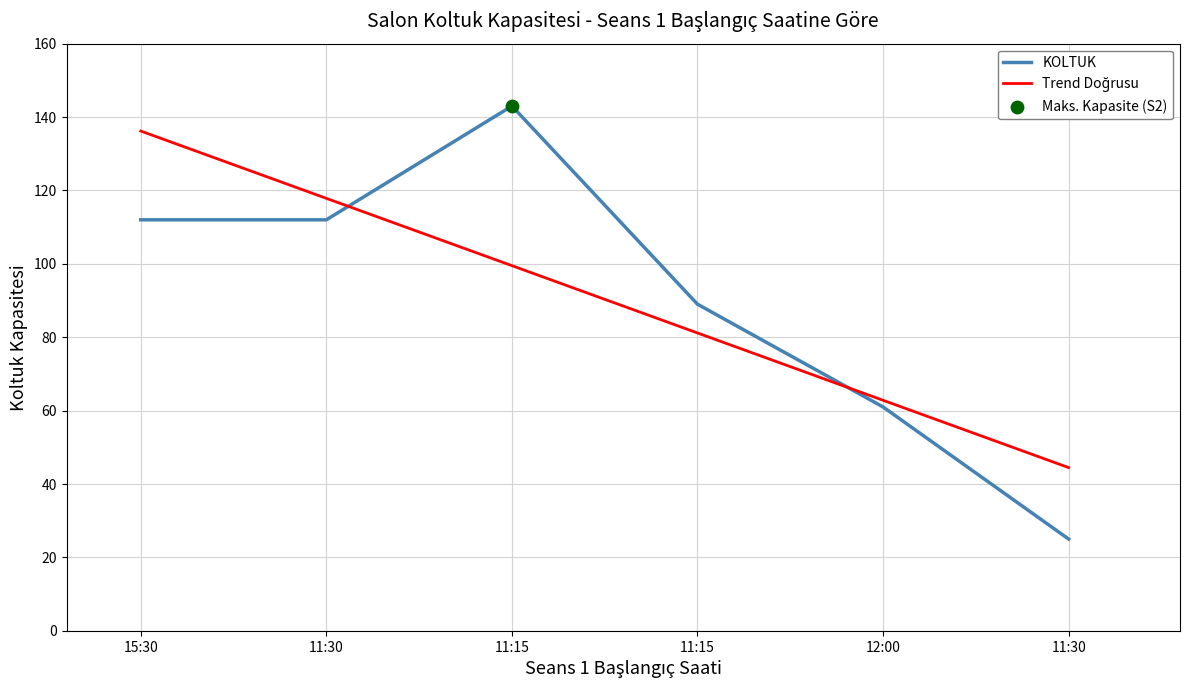

What is the total value across all series at 11:15?

242.5